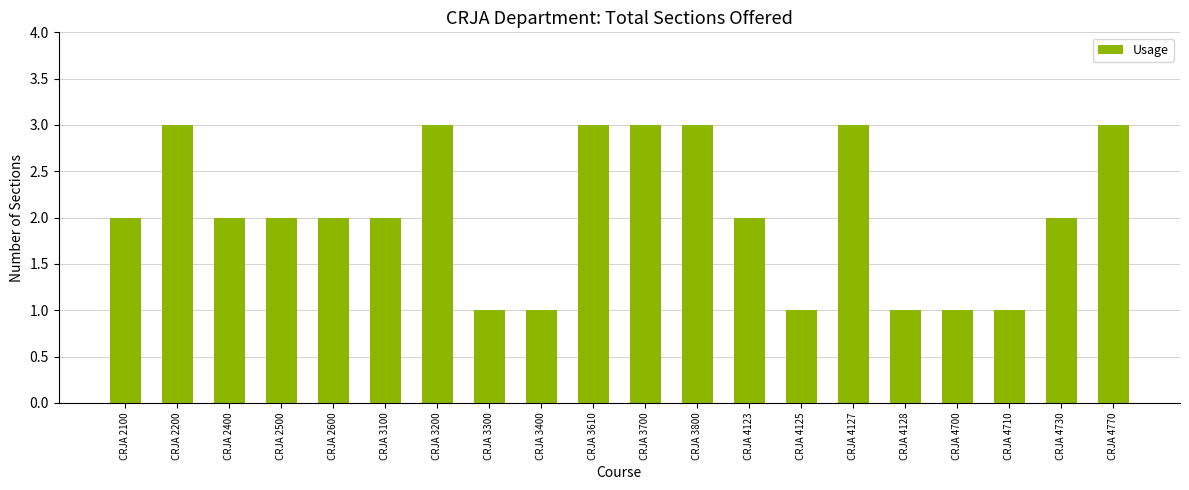

Reading left to right, what are all the values shown in this chart?

CRJA 2100=2	CRJA 2200=3	CRJA 2400=2	CRJA 2500=2	CRJA 2600=2	CRJA 3100=2	CRJA 3200=3	CRJA 3300=1	CRJA 3400=1	CRJA 3610=3	CRJA 3700=3	CRJA 3800=3	CRJA 4123=2	CRJA 4125=1	CRJA 4127=3	CRJA 4128=1	CRJA 4700=1	CRJA 4710=1	CRJA 4730=2	CRJA 4770=3